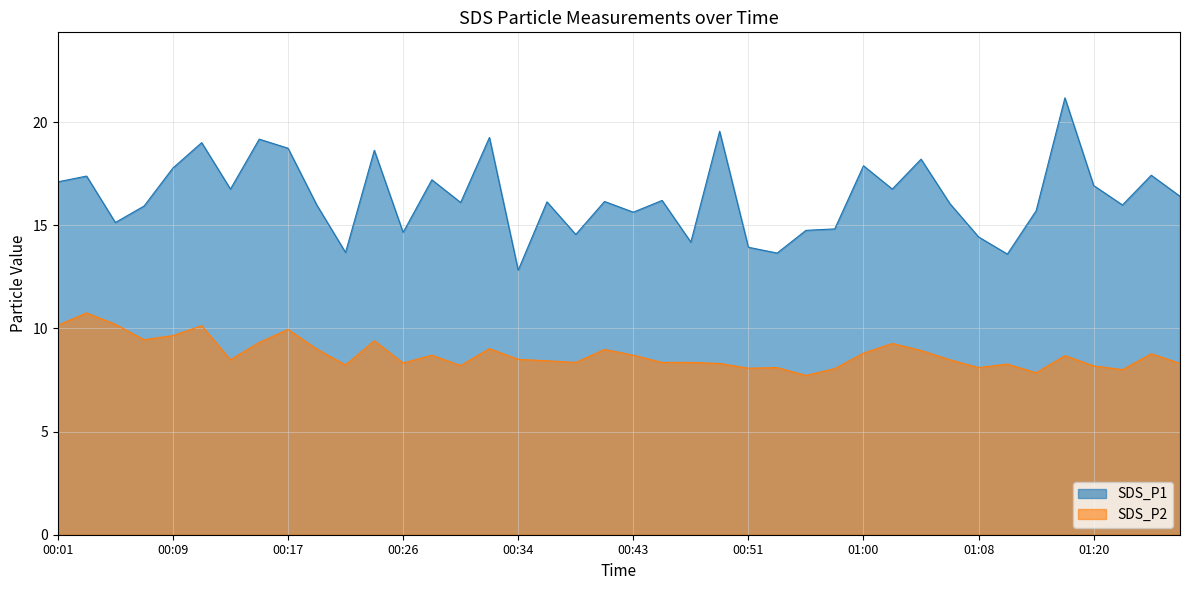

Which series has the widest spread of values?

SDS_P1